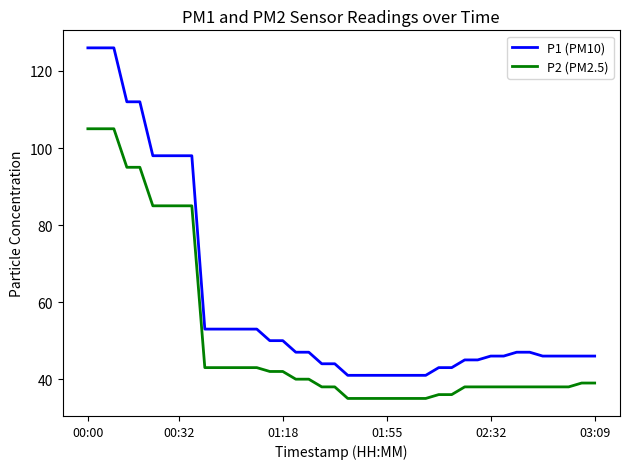

How many distinct data groups are displayed?

2